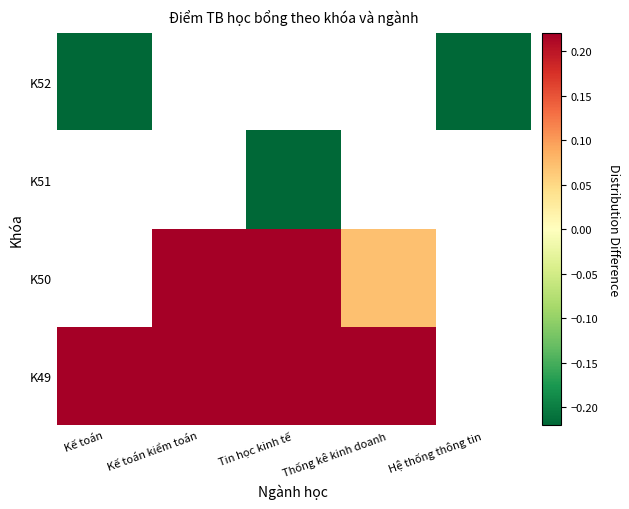

Where is K52 nearest to the value 0?

Kế toán